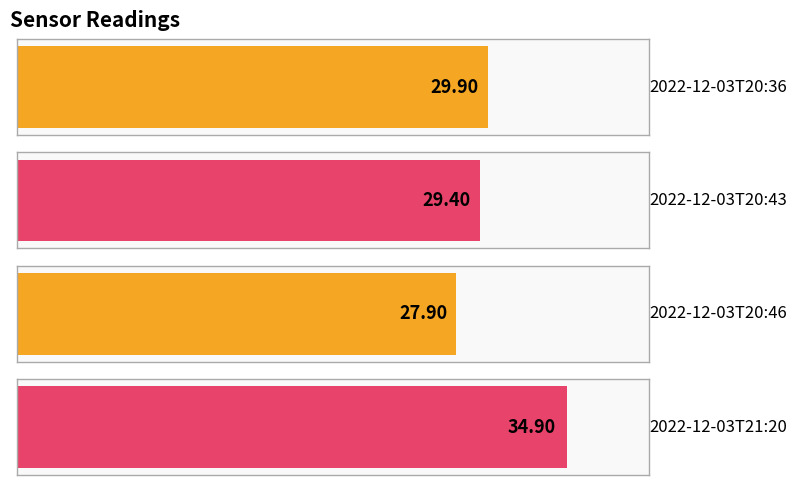

What is the difference between the maximum and second lowest values?

5.5